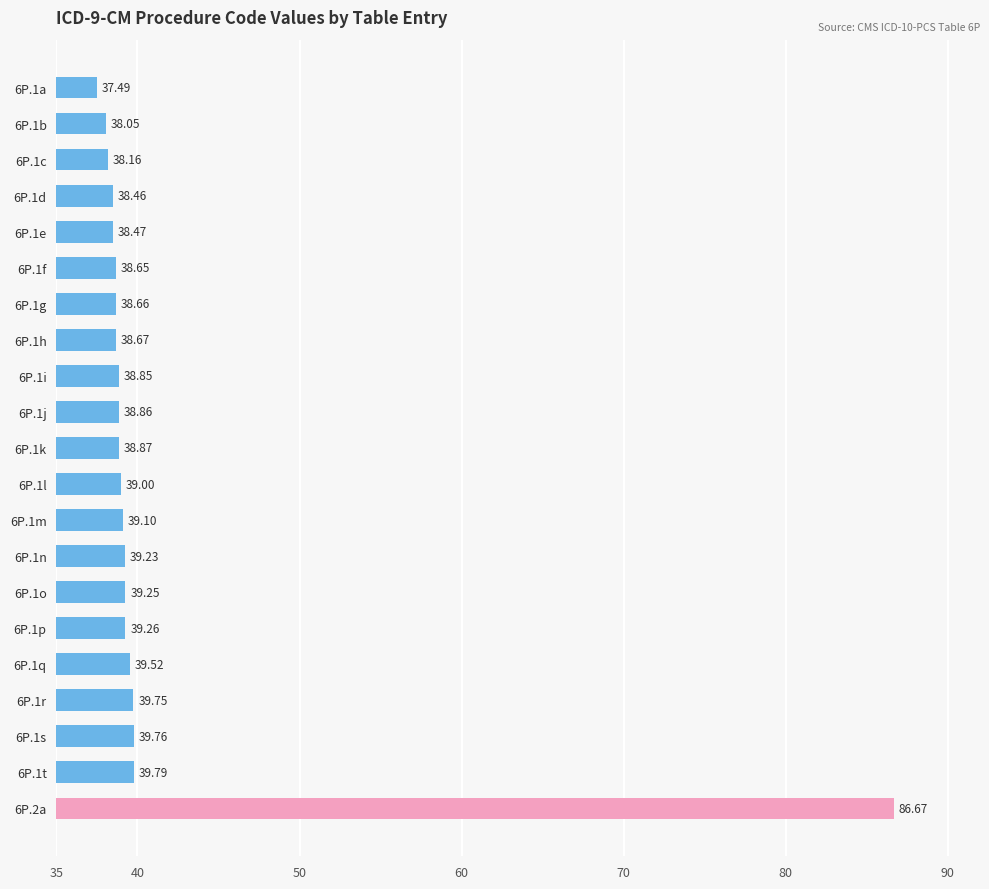

Rank the categories by value from highest to lowest.

6P.2a, 6P.1t, 6P.1s, 6P.1r, 6P.1q, 6P.1p, 6P.1o, 6P.1n, 6P.1m, 6P.1l, 6P.1k, 6P.1j, 6P.1i, 6P.1h, 6P.1g, 6P.1f, 6P.1e, 6P.1d, 6P.1c, 6P.1b, 6P.1a